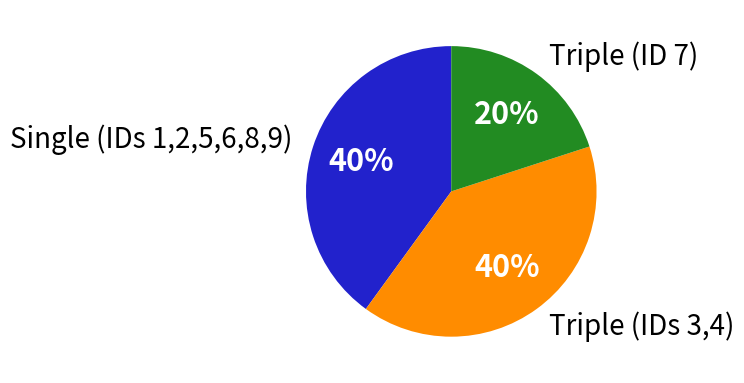

Which category has the smallest portion of the pie?

Triple (ID 7)